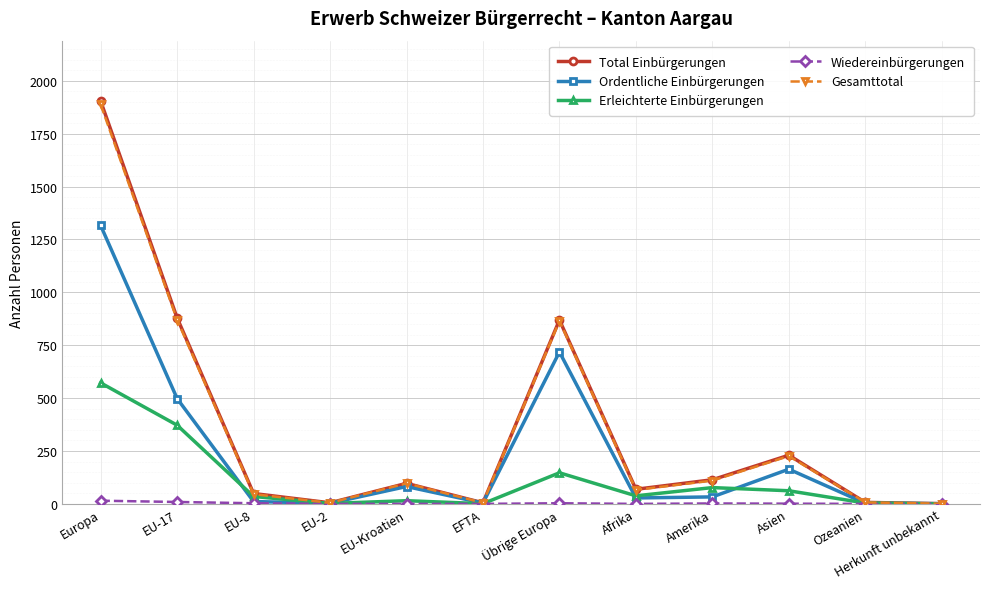

Where is Ordentliche Einbürgerungen nearest to the value 658?

Übrige Europa